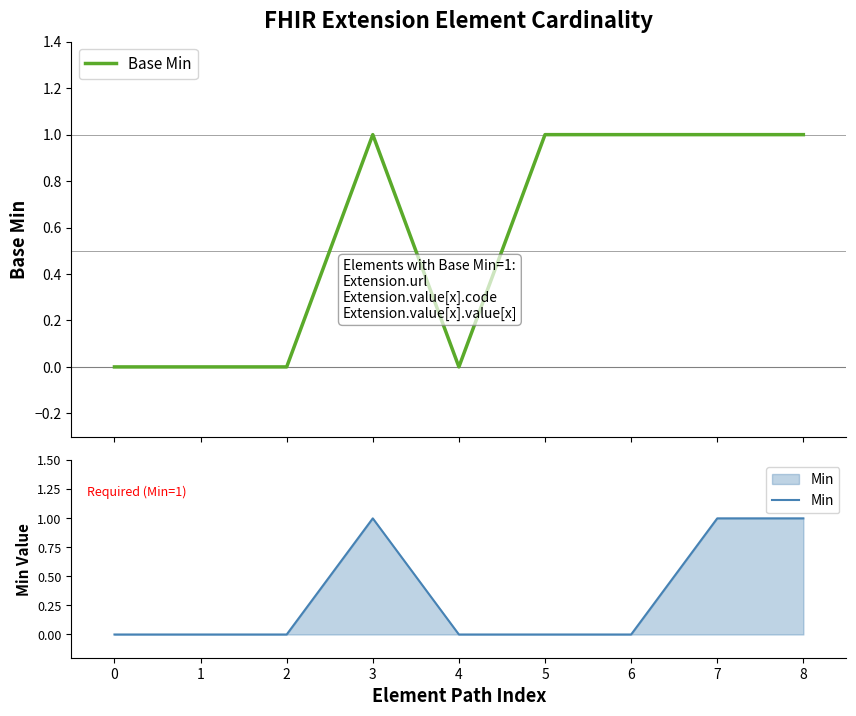

How many lines are shown in the chart?

2